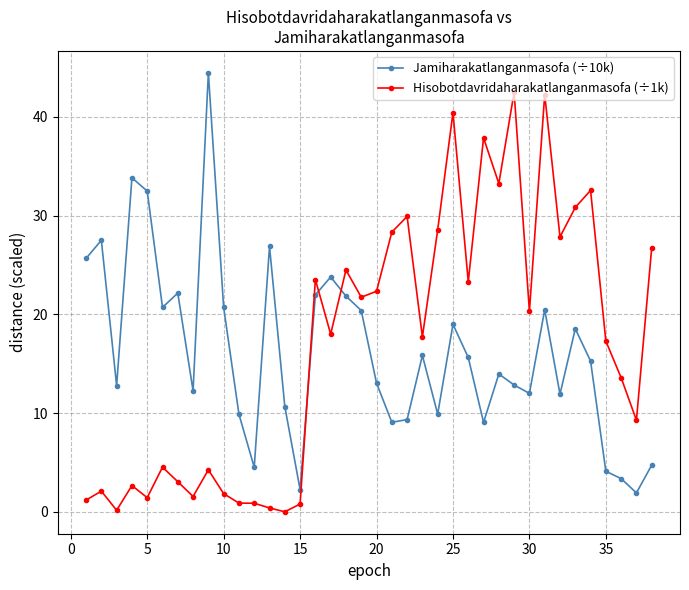

Count the number of categories in the chart.

38